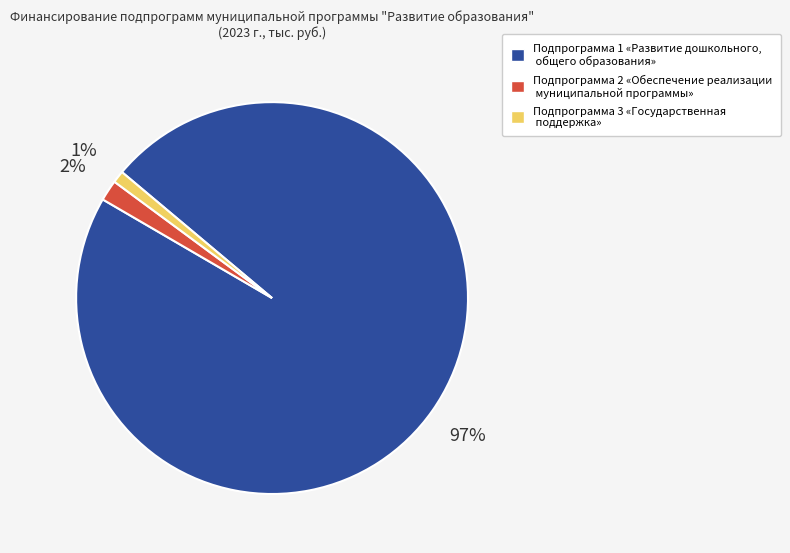

Which slice is the smallest?

Подпрограмма 3 «Государственная поддержка»